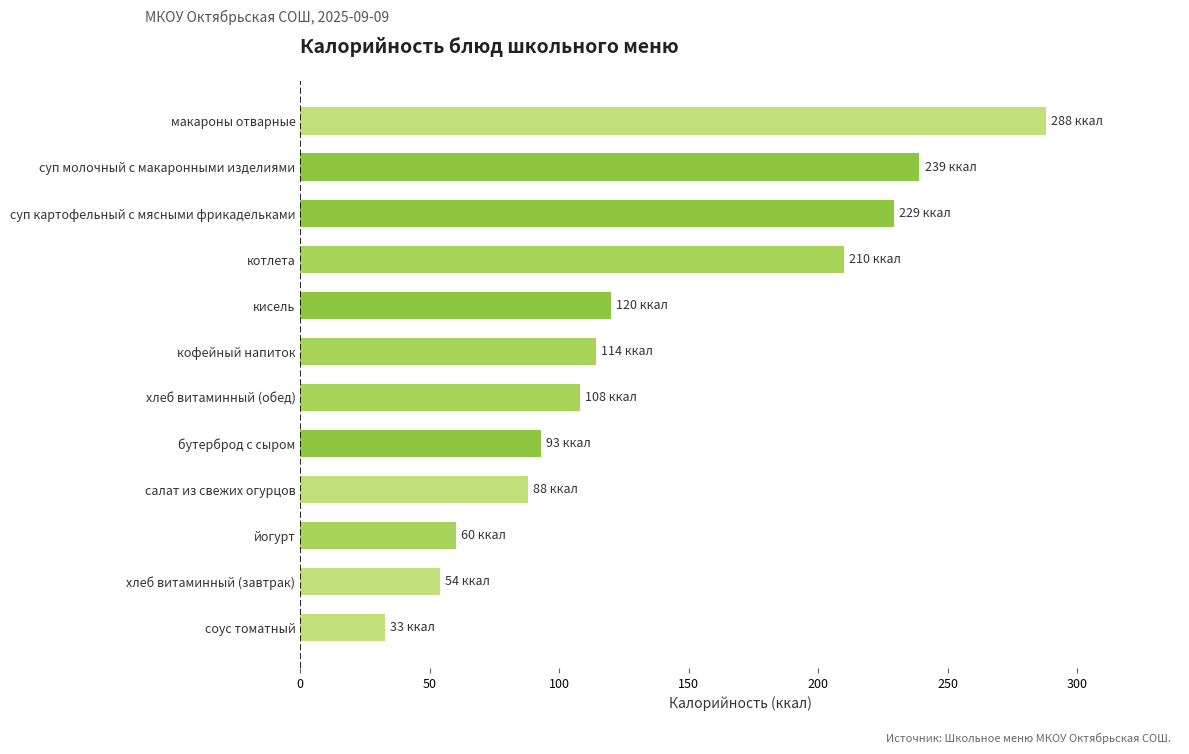

Rank the categories by value from lowest to highest.

соус томатный, хлеб витаминный (завтрак), йогурт, салат из свежих огурцов, бутерброд с сыром, хлеб витаминный (обед), кофейный напиток, кисель, котлета, суп картофельный с мясными фрикадельками, суп молочный с макаронными изделиями, макароны отварные